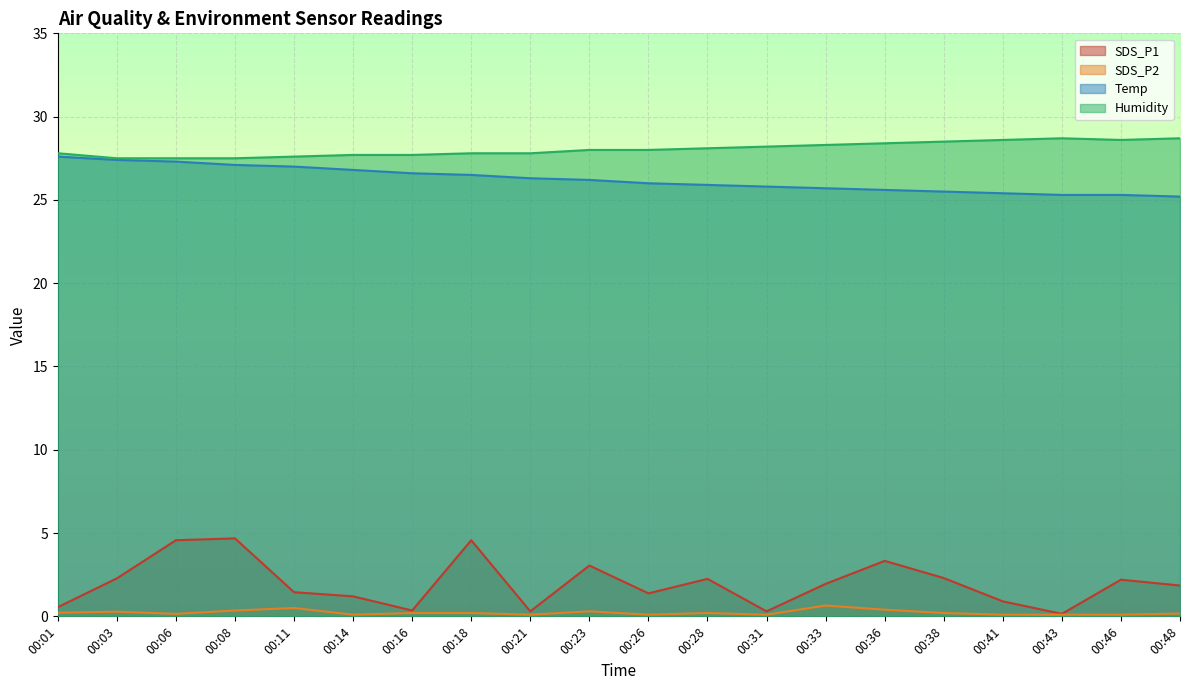

At which category is the sum across all series the highest?

00:08